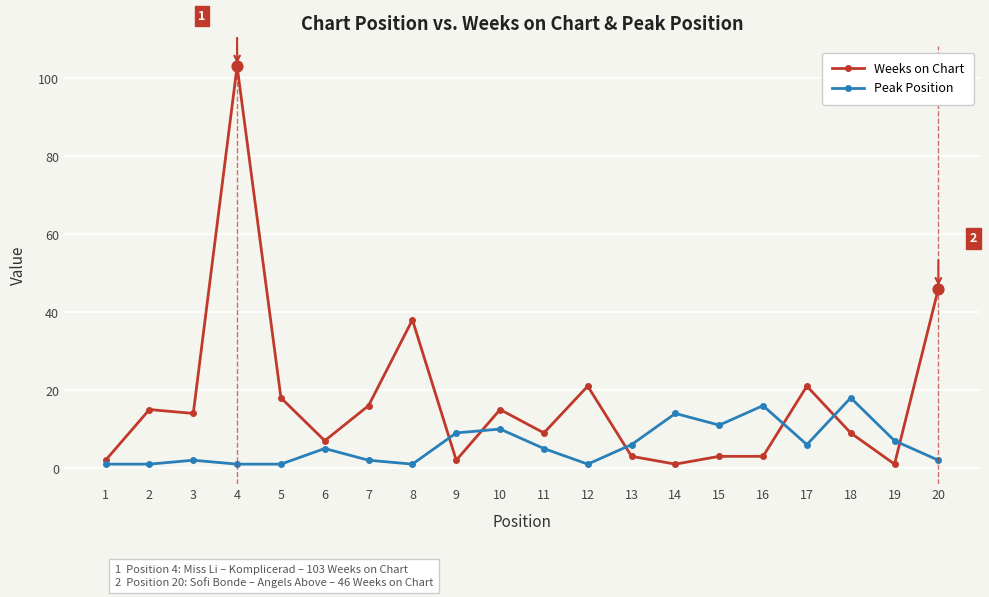

Which series changed the most between 1 and 8?

Weeks on Chart